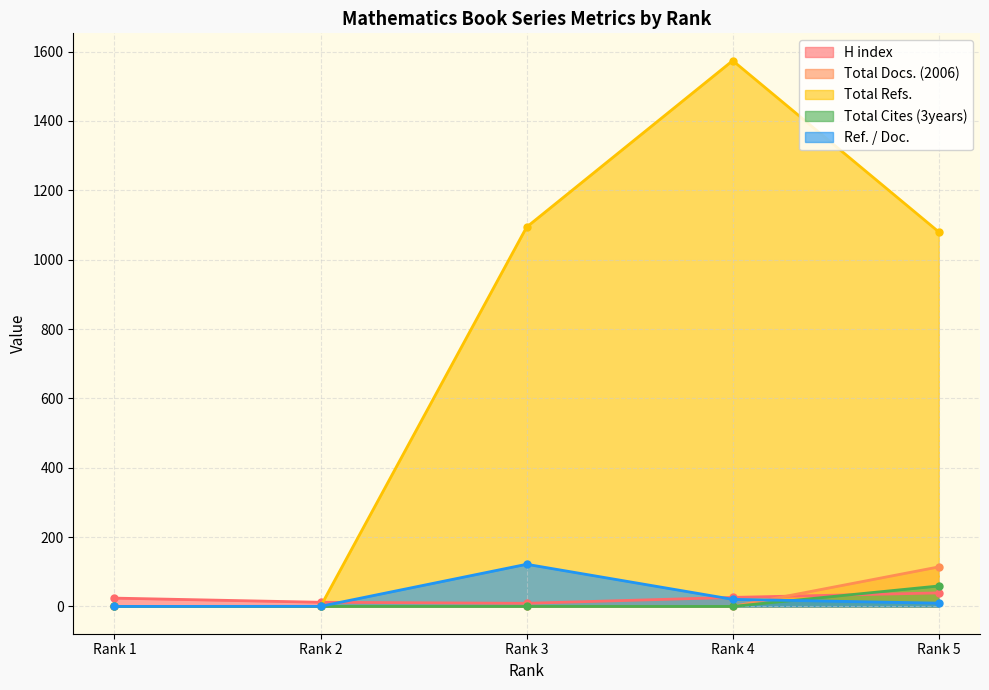

True or false: Total Docs. (2006) and Ref. / Doc. cross at least once.

True